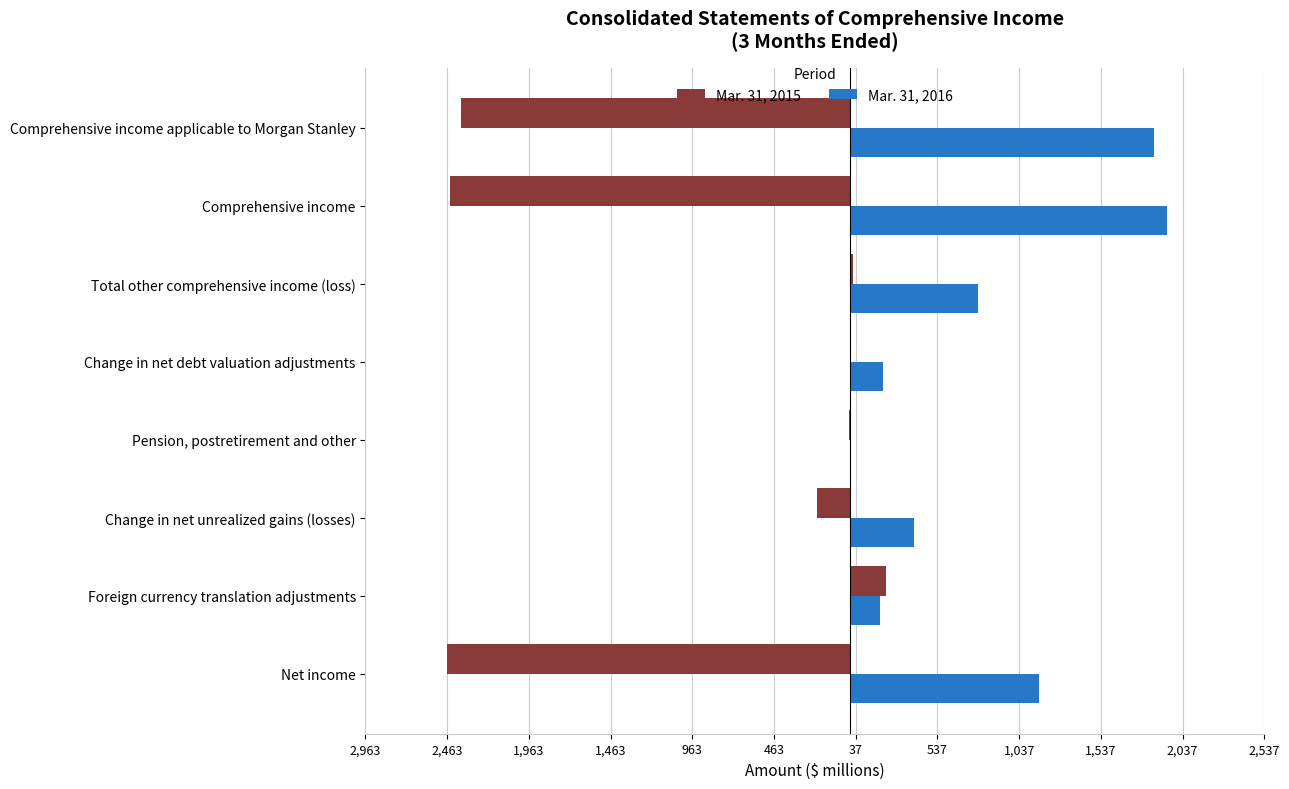

What are all the series names shown in the legend?

Mar. 31, 2015, Mar. 31, 2016